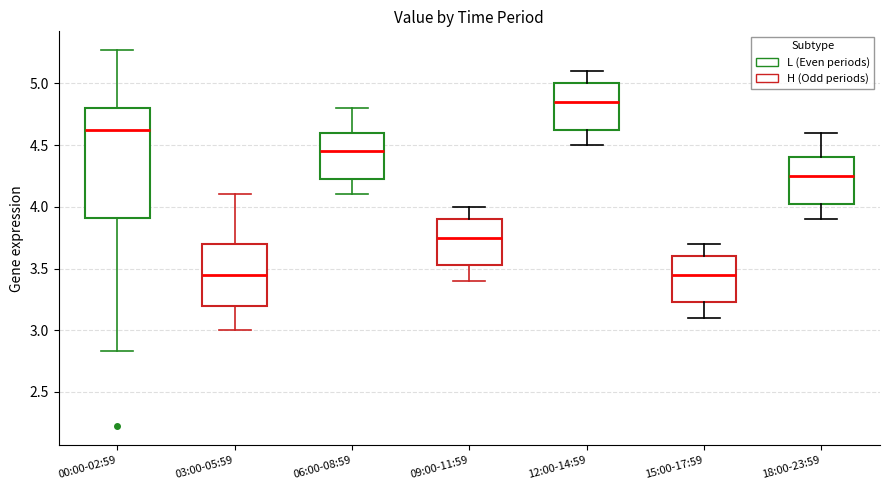

Where is the lower edge of the box for 03:00-05:59 on the y-axis? The values are not printed on the chart, so give them approximately, as read against the axis.

3.20